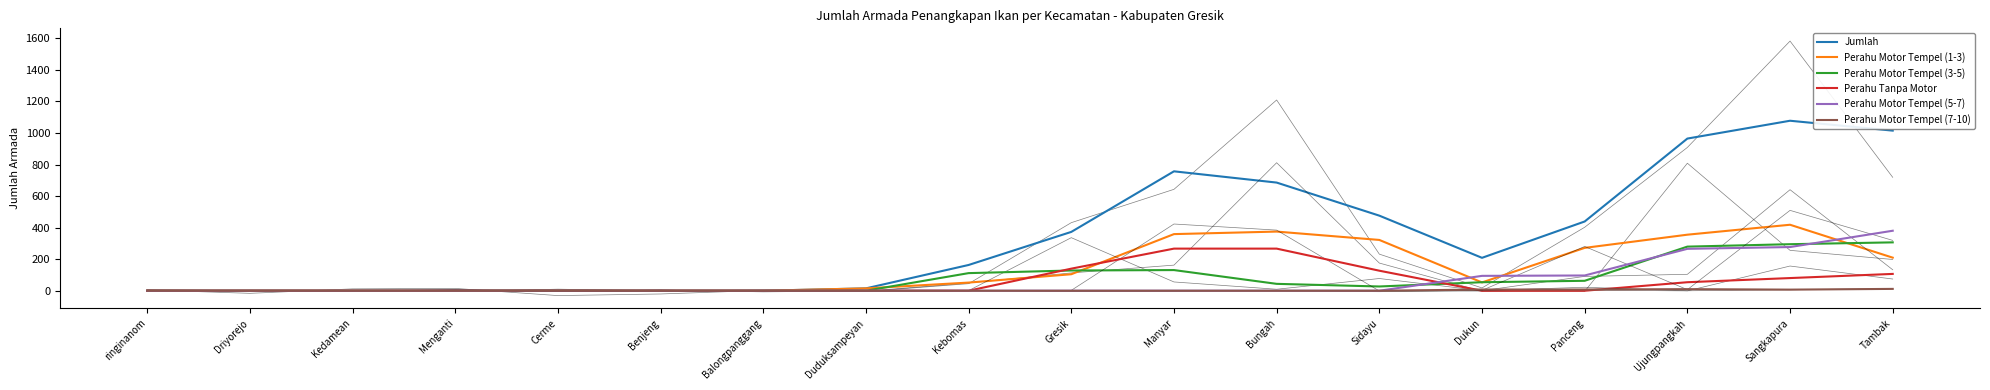

After their last crossing, which series has the higher values: Perahu Motor Tempel (5-7) or Perahu Motor Tempel (1-3)?

Perahu Motor Tempel (5-7)